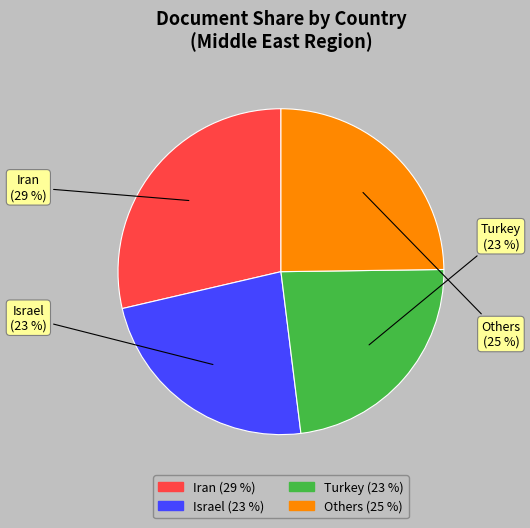

Is there any slice that represents more than half of the pie?

No